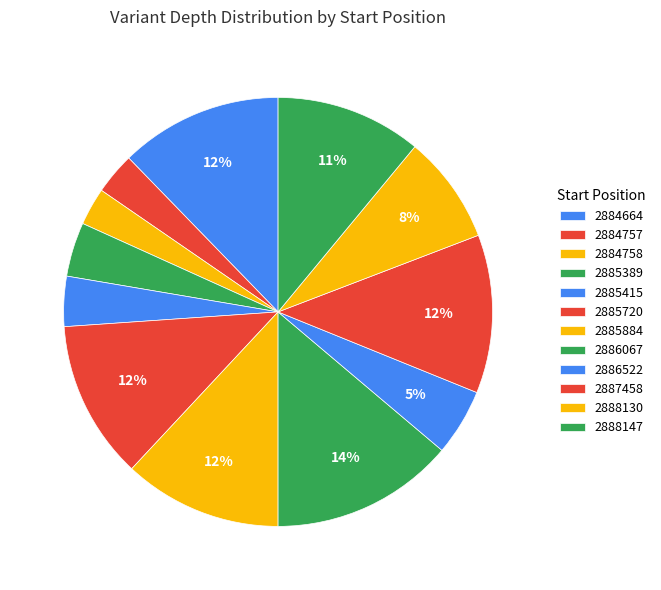

What is the total percentage of 2885884 and 2885720?

23.9%